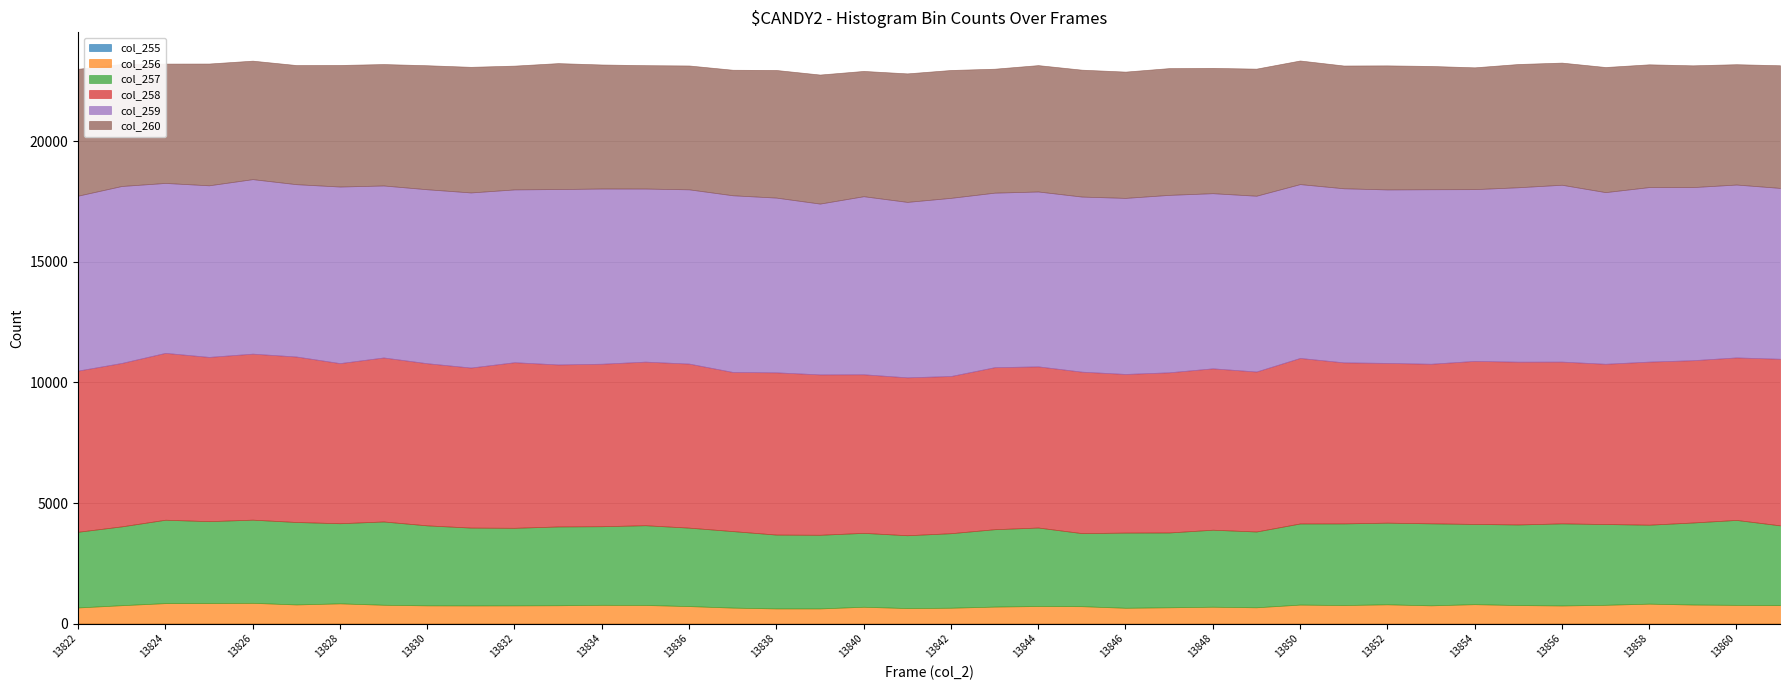

What is the sum of all col_257 values?

130735